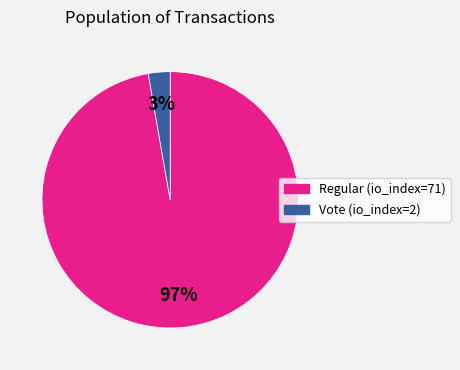

Is there any slice that represents more than half of the pie?

Yes